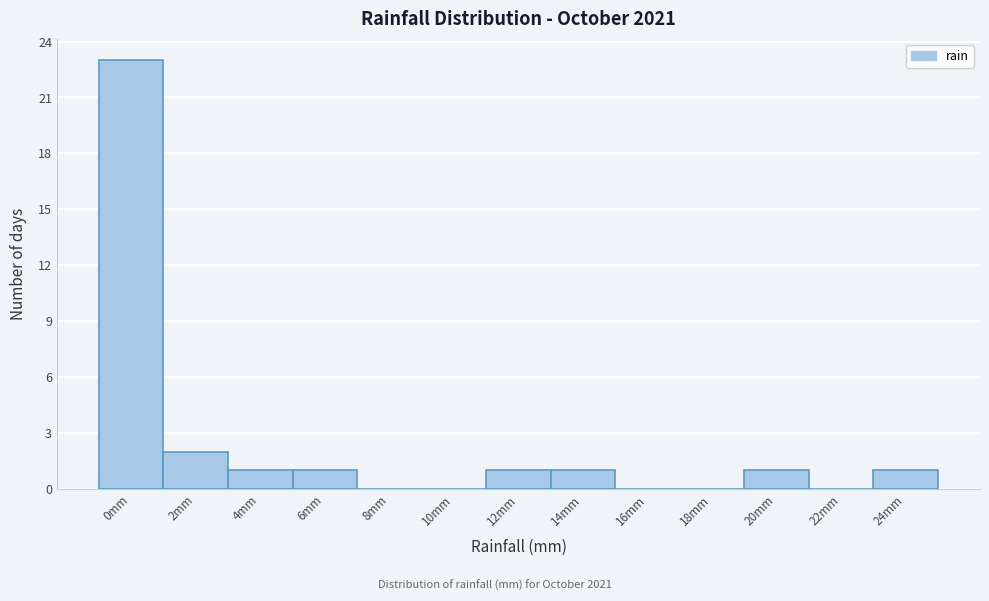

Reading left to right, transcribe all the data shown in this chart.

0mm=23	2mm=2	4mm=1	6mm=1	8mm=0	10mm=0	12mm=1	14mm=1	16mm=0	18mm=0	20mm=1	22mm=0	24mm=1